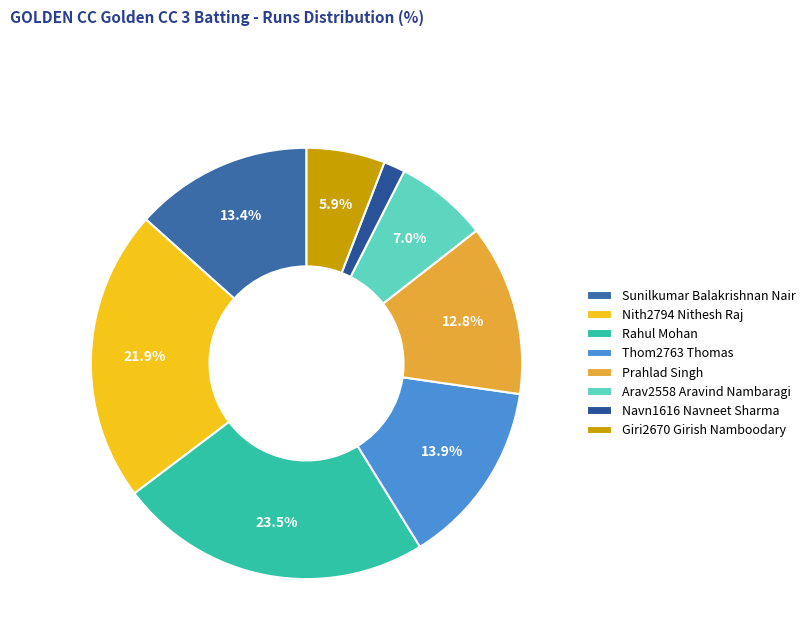

Does Arav2558 Aravind Nambaragi represent more than half of the total?

No